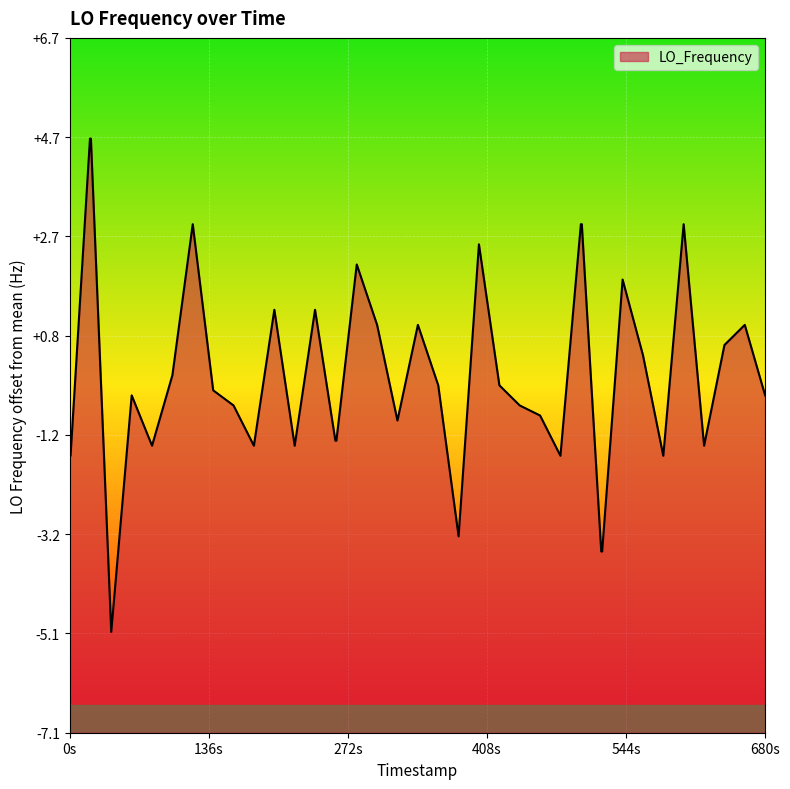

What is the maximum value shown in the chart?

4.7